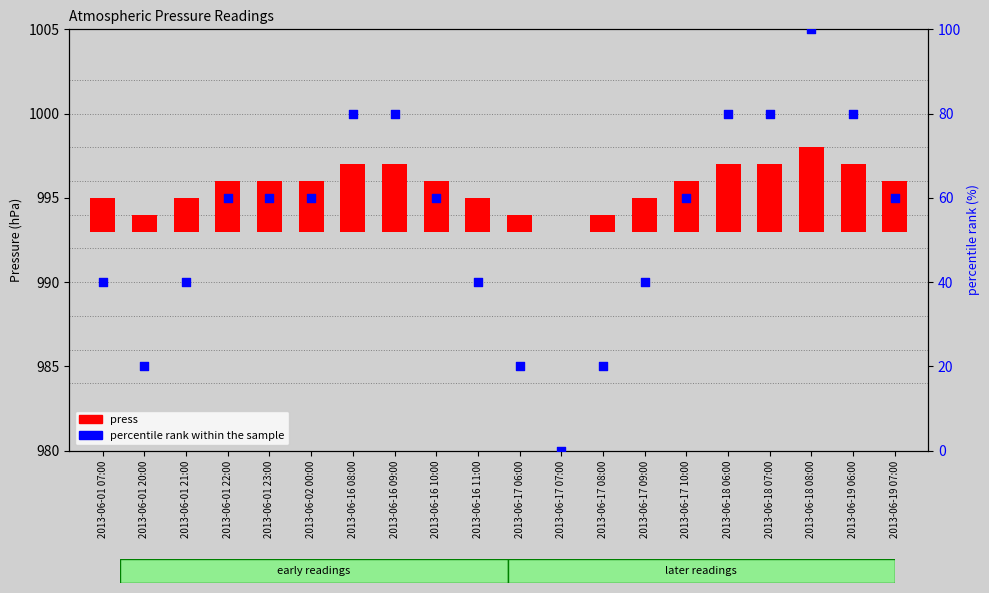

At how many categories does at least one series exceed 88?

1